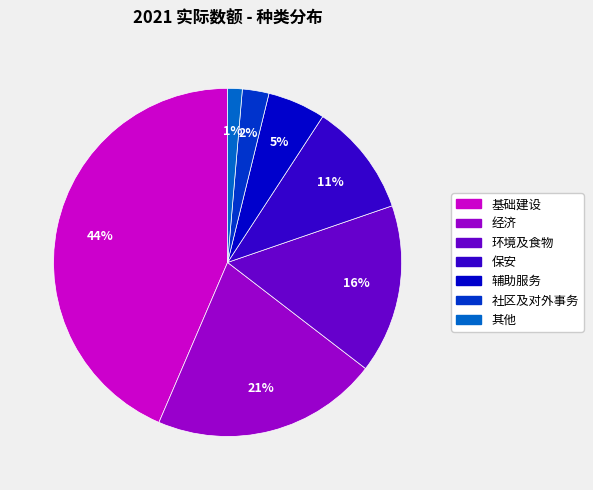

Between 社区及对外事务 and 保安, which is larger?

保安